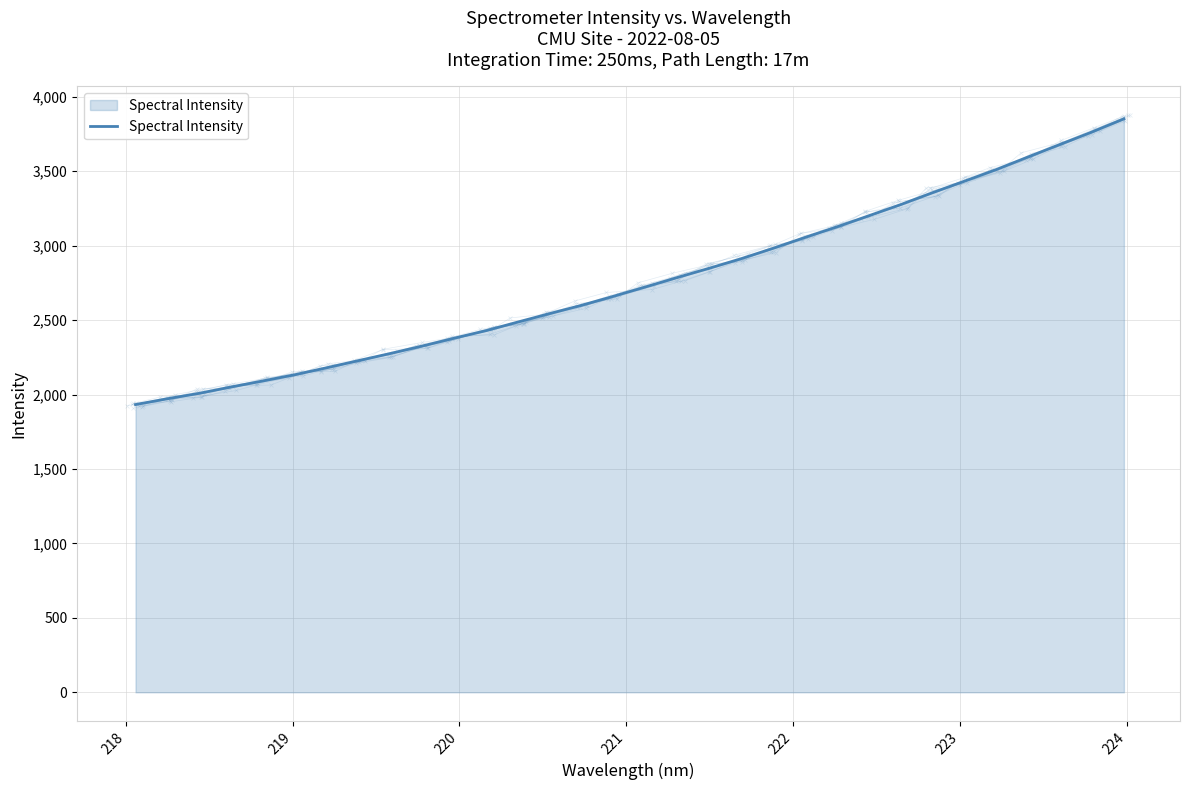

True or false: there are more than 1 points higher than both neighbors.

False